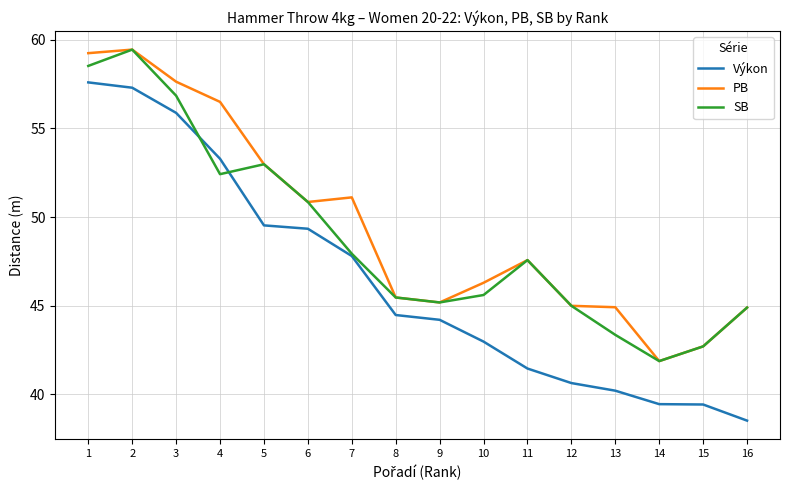

How many lines are shown in the chart?

3